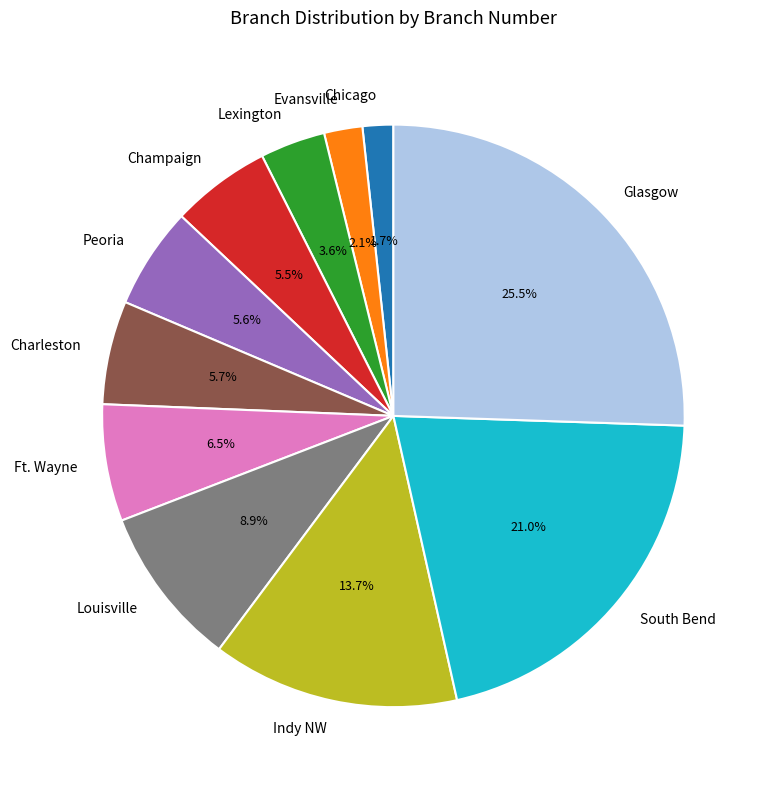

To the nearest percent, what is the combined percentage of Ft. Wayne and Champaign?

12%